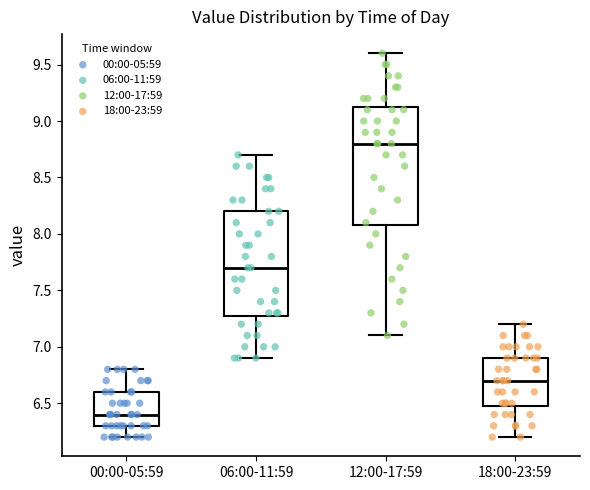

Reading left to right, transcribe this box plot: for each box, give where its median line is, the range the box spans, and where its two whiskers end, as read against the y-axis. The values are not printed on the chart, so give them approximately, as read against the axis.

00:00-05:59: median 6.40, box 6.30 to 6.60, whiskers 6.20 to 6.80
06:00-11:59: median 7.70, box 7.30 to 8.20, whiskers 6.90 to 8.70
12:00-17:59: median 8.80, box 8.10 to 9.15, whiskers 7.10 to 9.60
18:00-23:59: median 6.70, box 6.50 to 6.90, whiskers 6.20 to 7.20